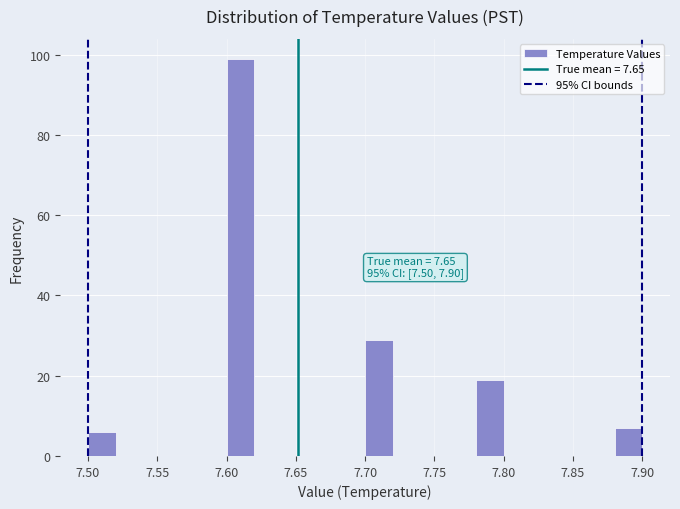

Over which range of the x-axis is the bar tallest?

7.60 to 7.62